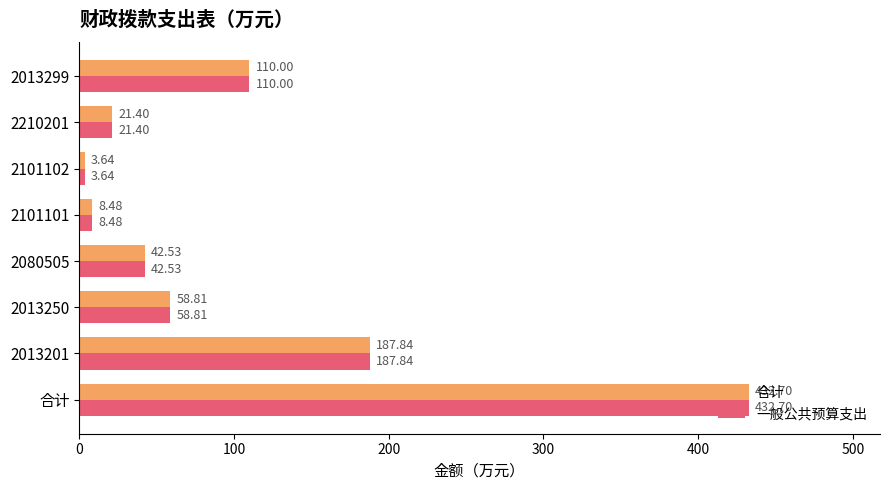

At which category is the sum across all series the highest?

合计